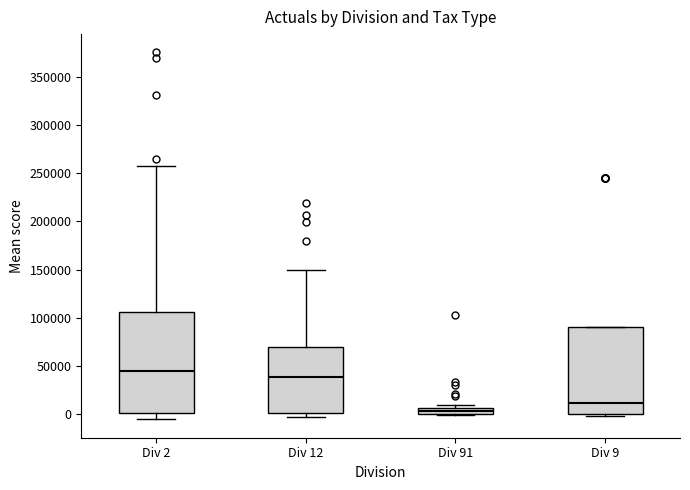

Where does the median line of the box for Div 9 sit on the y-axis? The values are not printed on the chart, so give them approximately, as read against the axis.

10000